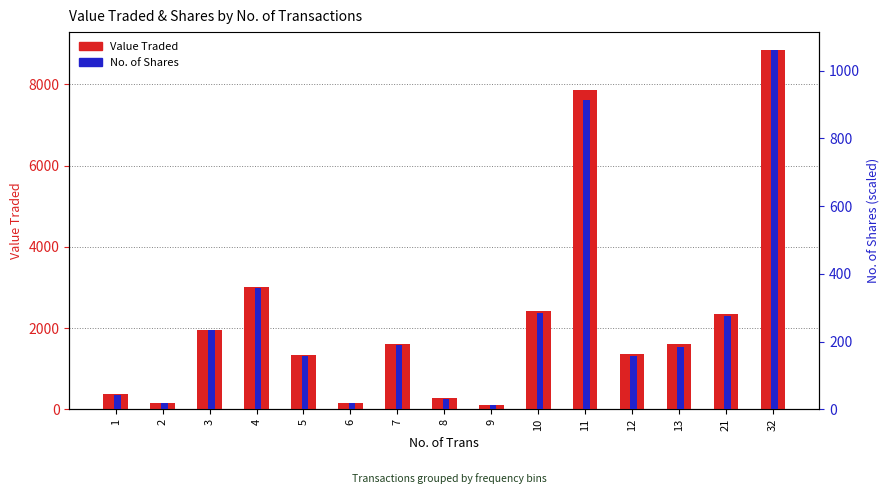

List the series in order of their overall mean, lowest first.

No. of Shares, Value Traded